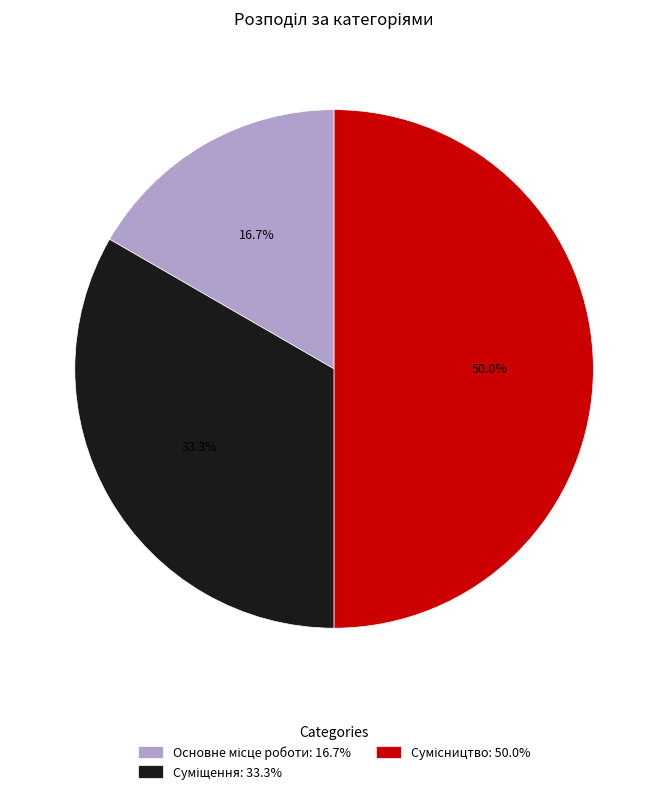

What is the ratio of the value at Суміщення to the value at Основне місце роботи?

2.0